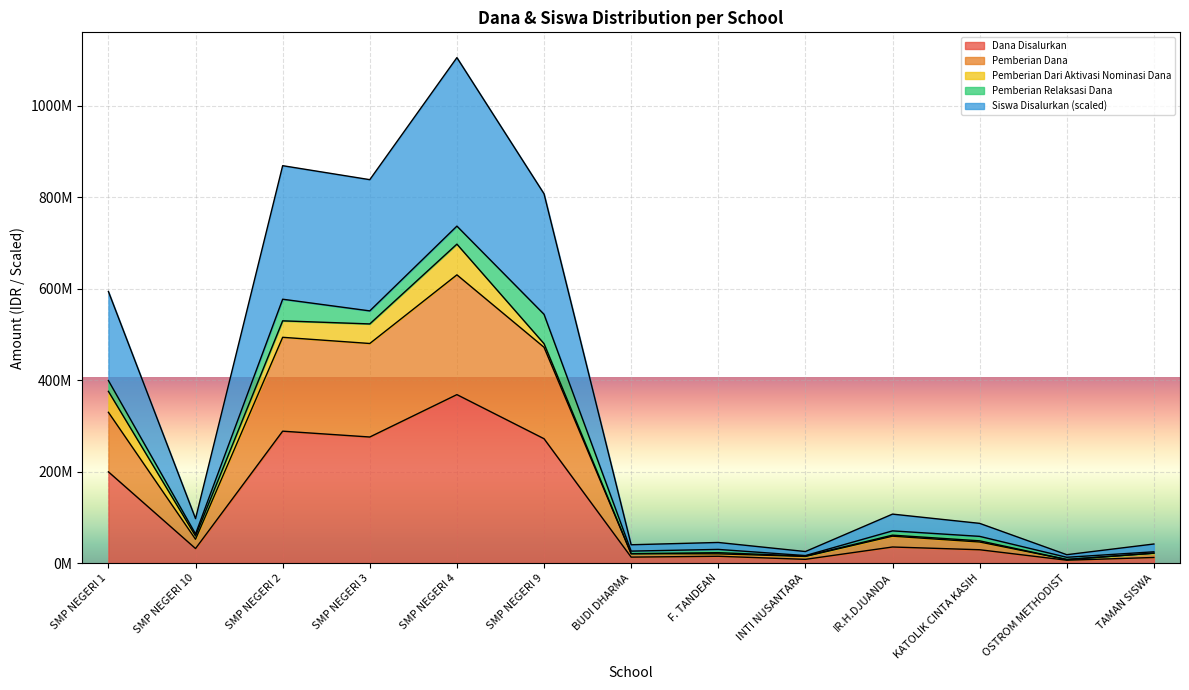

What is the value of the Pemberian Dana point at the 7th from the left?

20625000.0